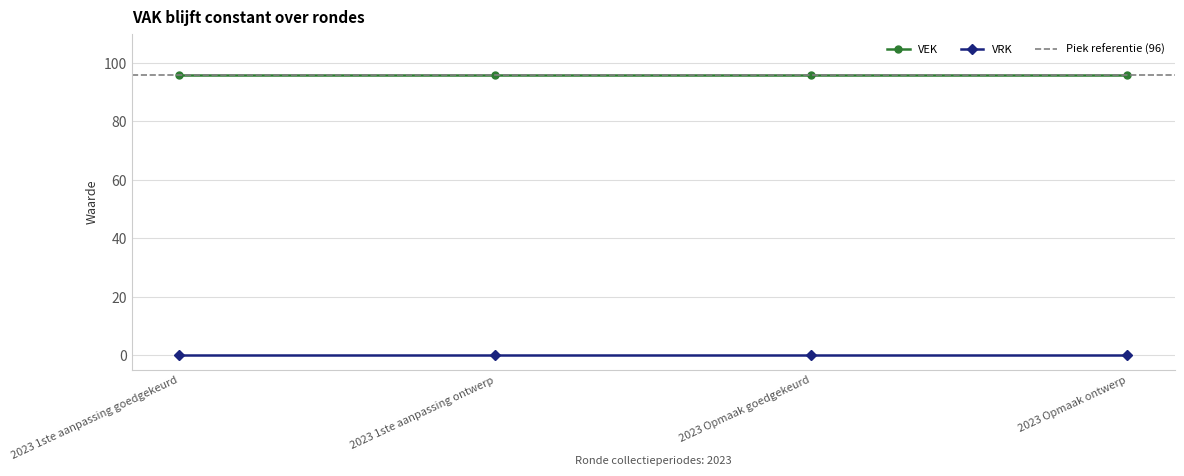

Rank the series by their average value, from highest to lowest.

VEK, VRK